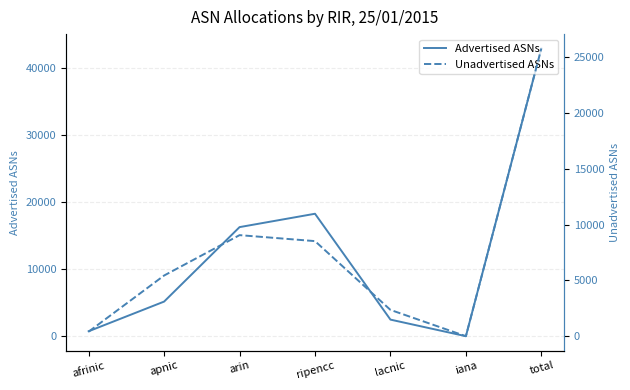

Reading left to right, transcribe all the data shown in this chart.

Advertised ASNs: 738	5160	16260	18252	2473	0	42883
Unadvertised ASNs: 408	5435	9051	8516	2356	0	25766